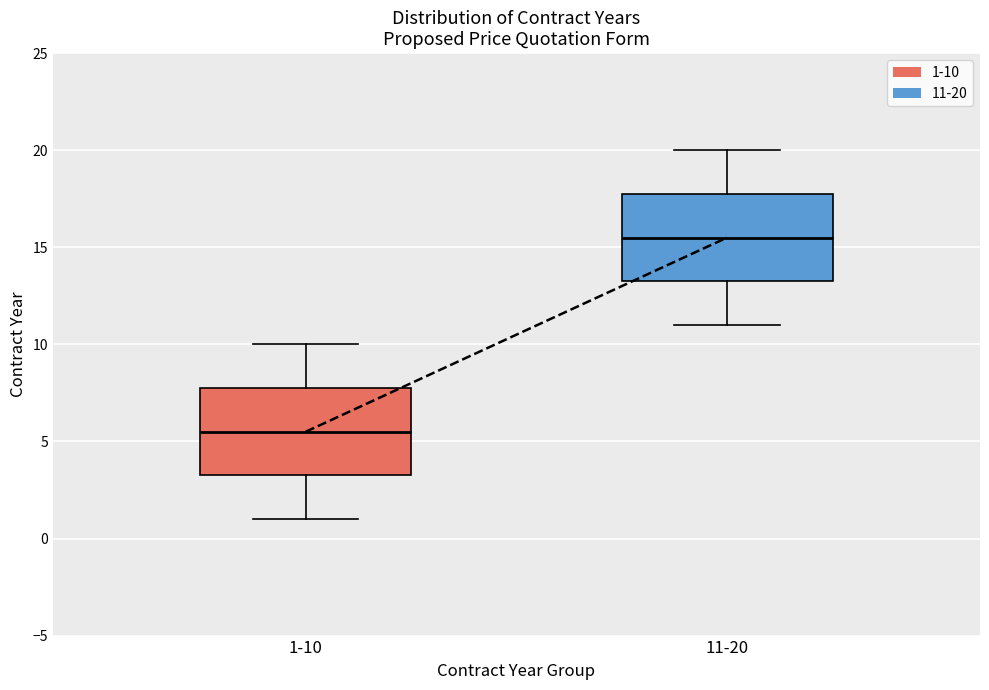

Where does the upper whisker of the box for 1-10 end on the y-axis? The values are not printed on the chart, so give them approximately, as read against the axis.

10.0